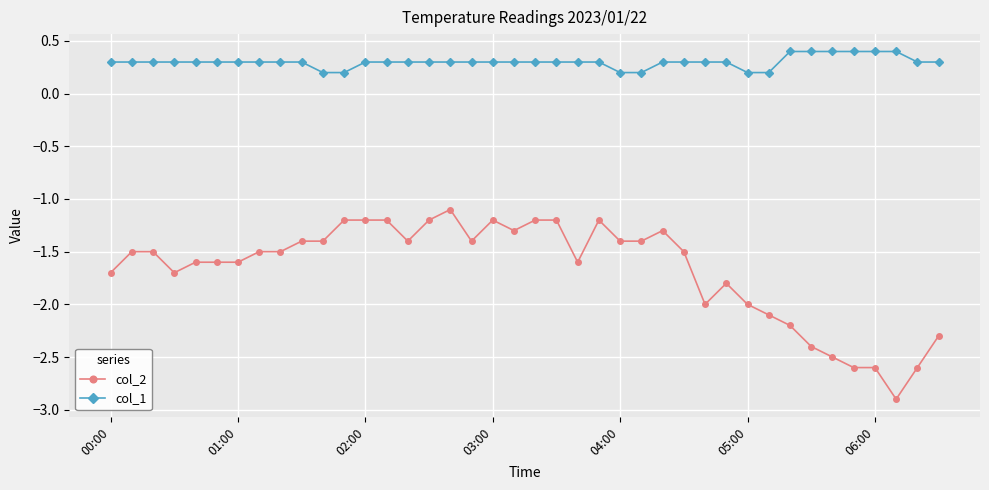

True or false: col_2 and col_1 cross at least once.

False